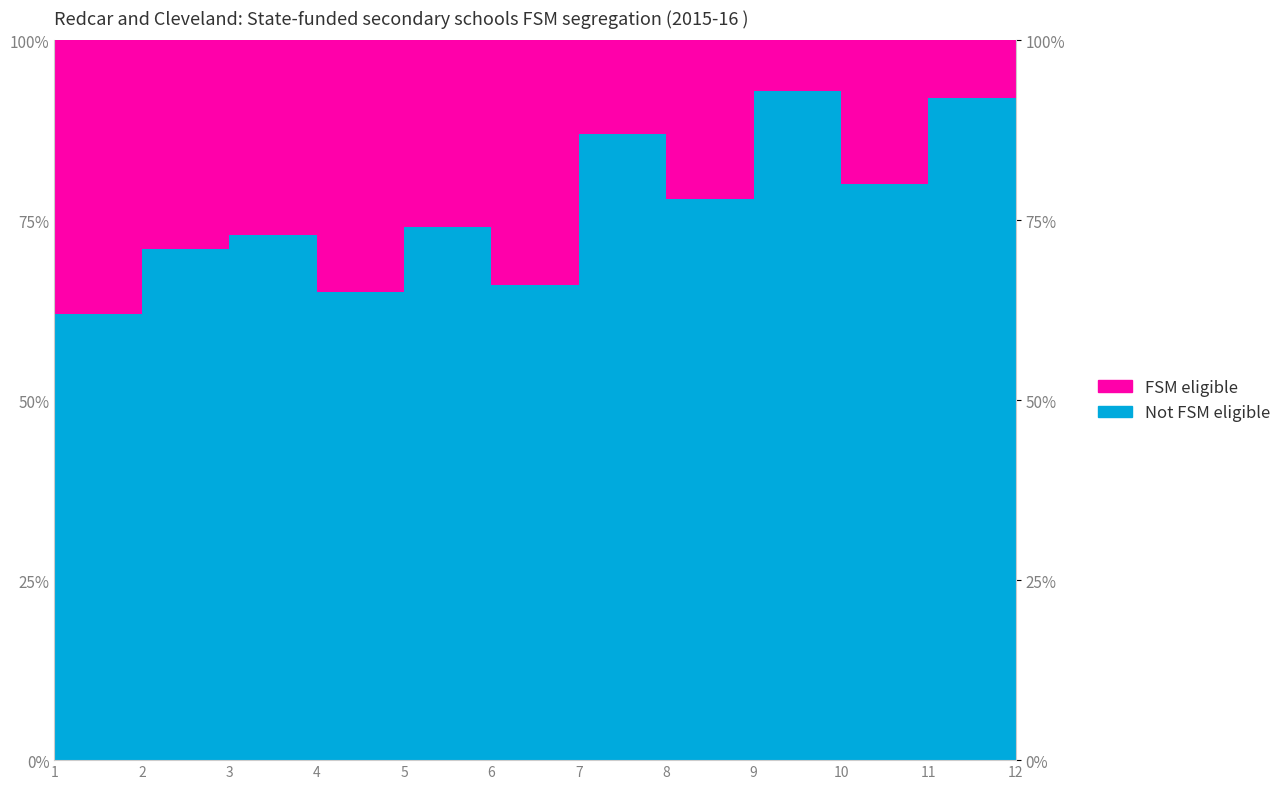

Rank the categories by value from lowest to highest.

1, 4, 6, 2, 3, 5, 8, 10, 12, 7, 11, 9